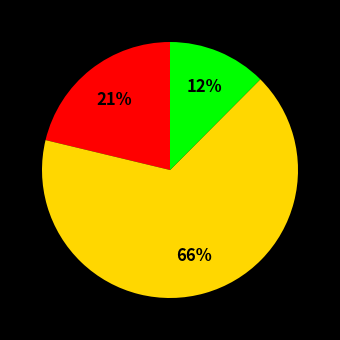

To the nearest percent, what is the average slice percentage?

33%